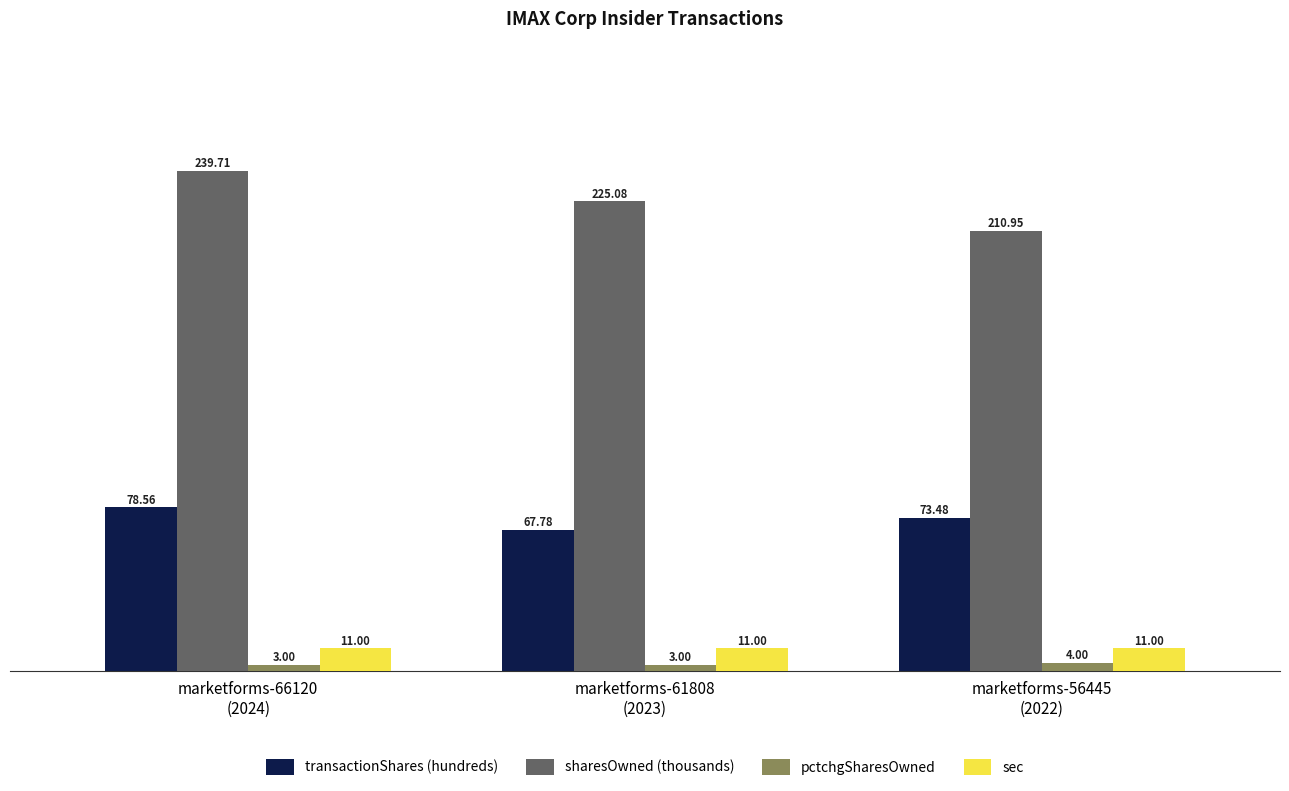

At how many categories does at least one series exceed 92?

3